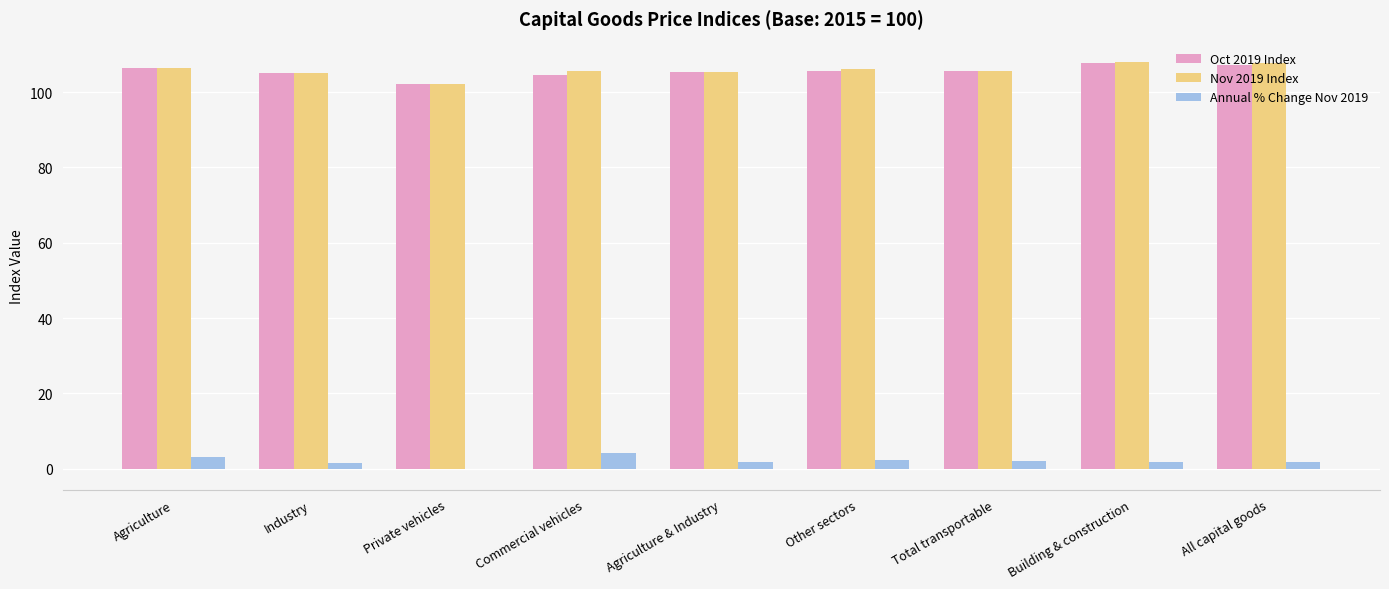

What is the greatest value displayed?

108.0